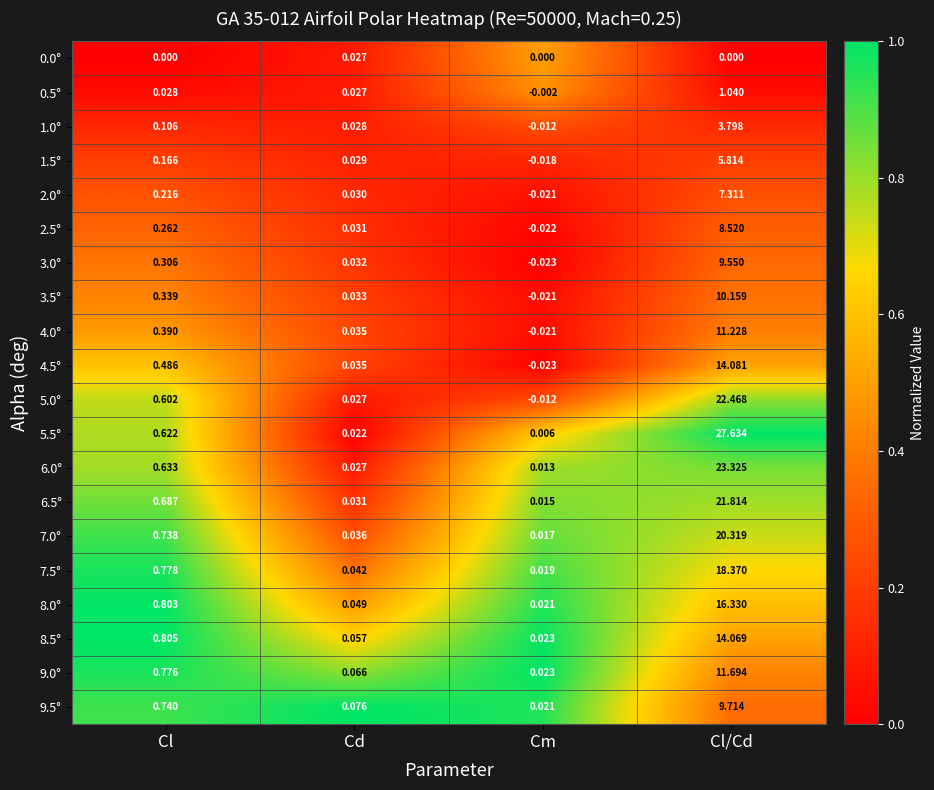

List the labels in order of 6.0° value, smallest first.

Cm, Cd, Cl, Cl/Cd